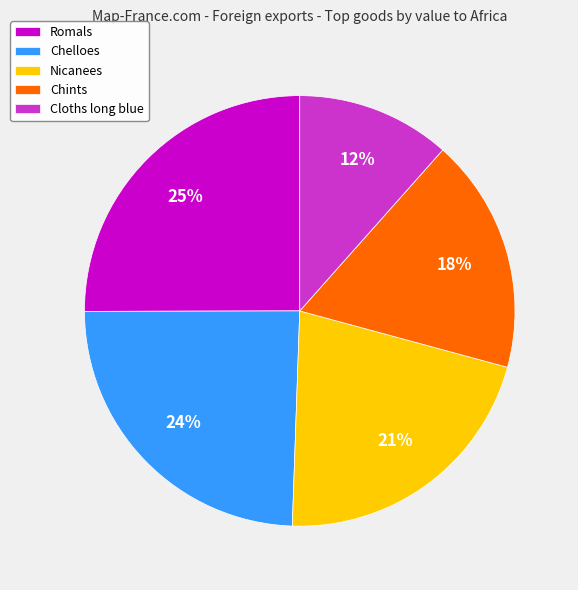

Do Chelloes and Chints together represent more than half of the pie?

No